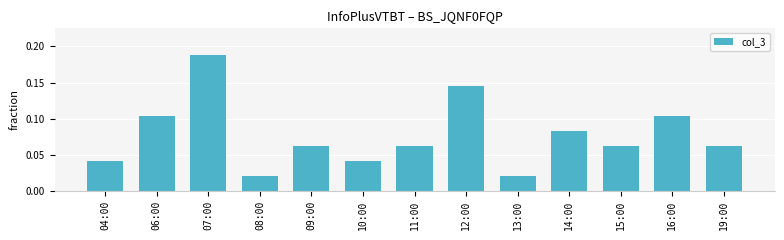

Which category has the highest value across all series?

07:00